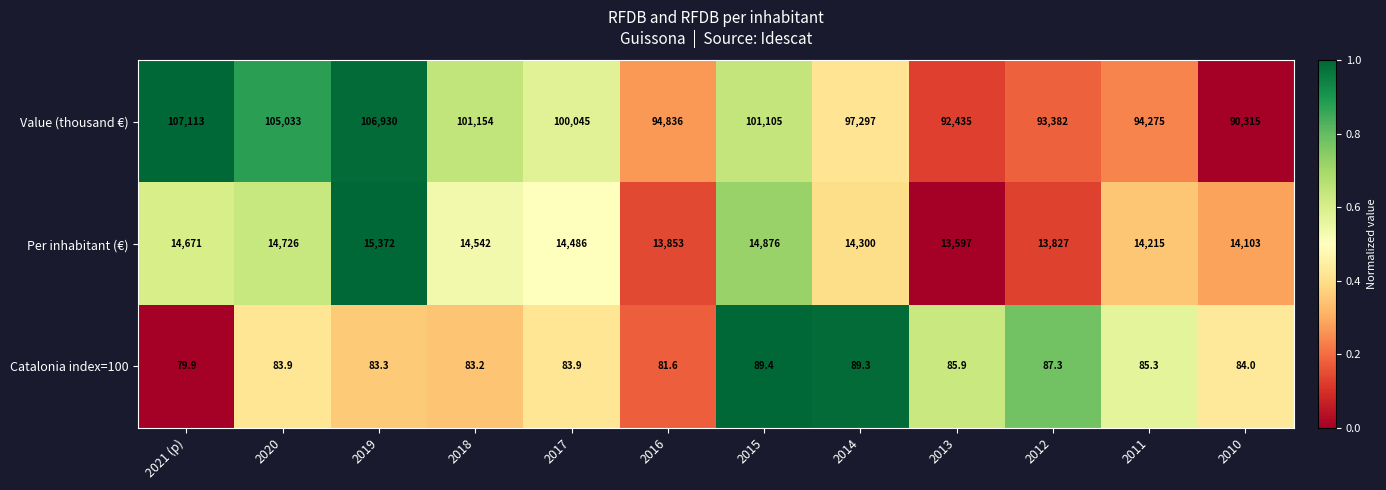

Which category has the lowest value across all series?

2021 (p)